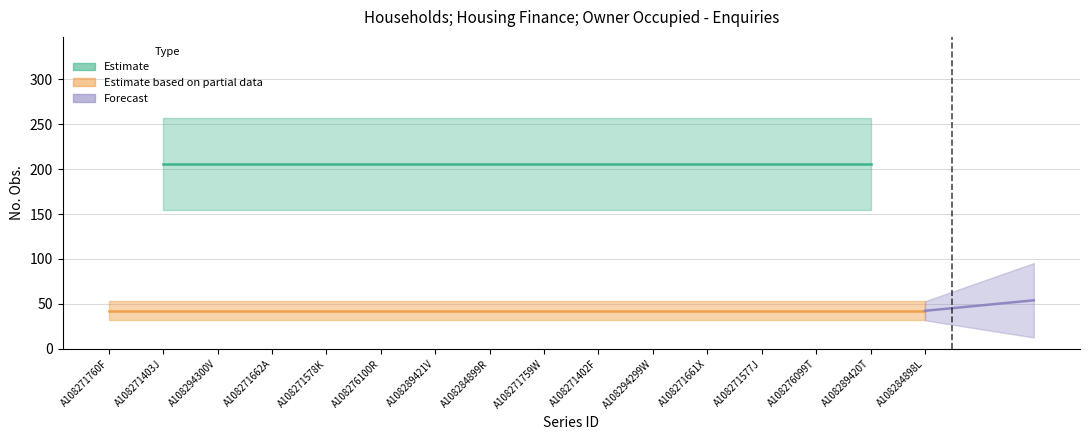

The value of No. Obs. at A108271402F is 52. True or false?

False